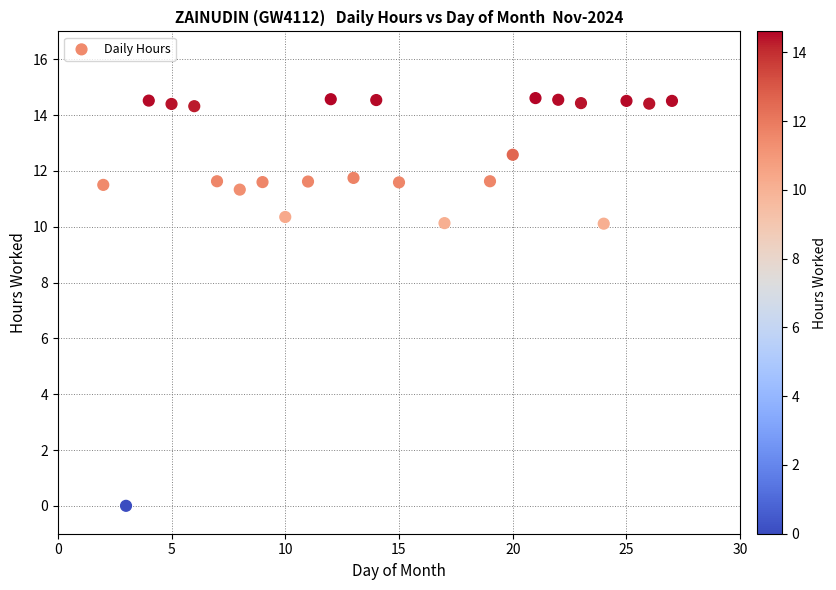

What is the range of X values (max minus min)?

25.0